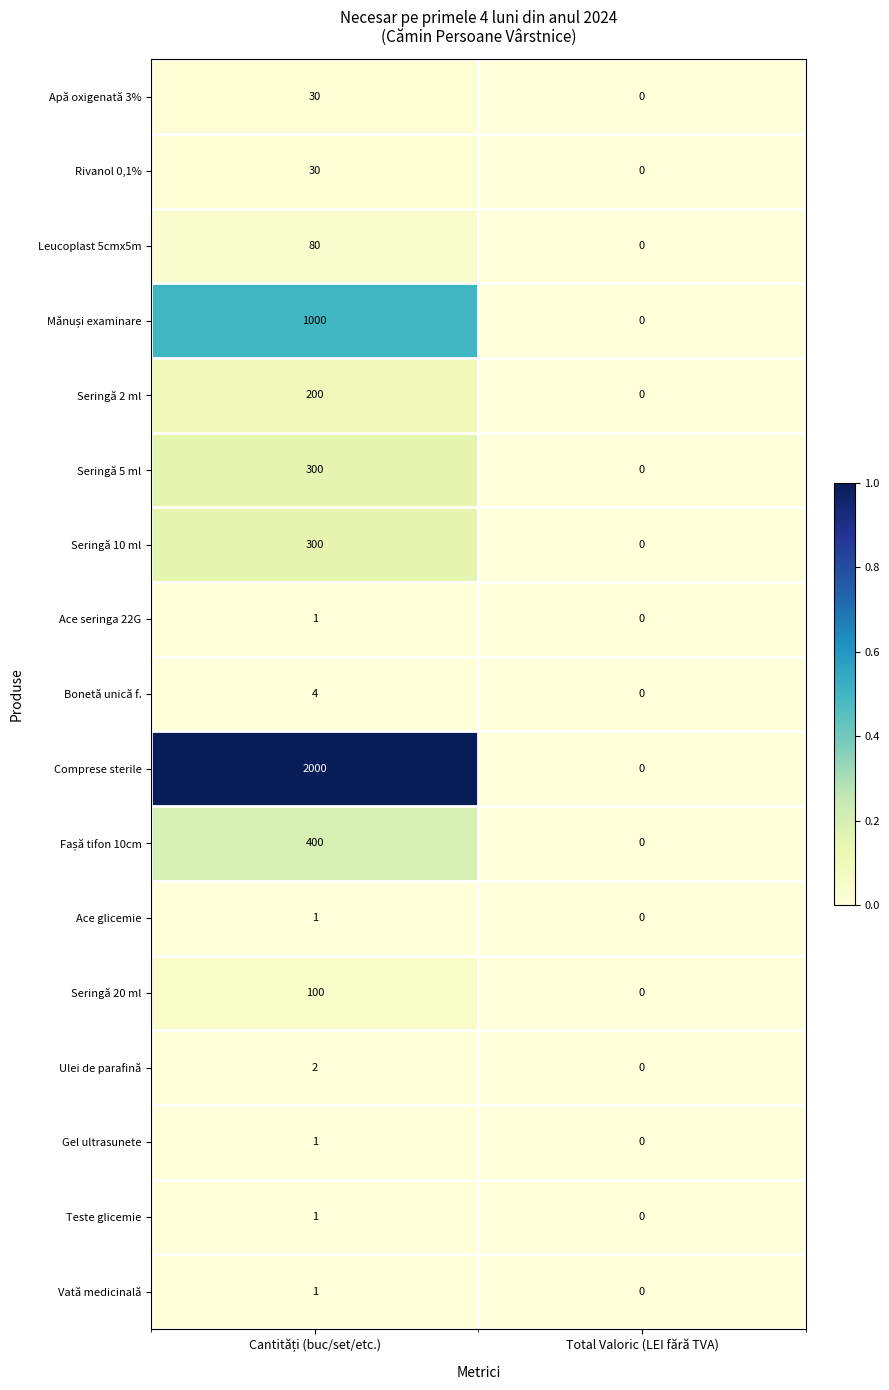

What is the highest value of the Apă oxigenată 3% series?

30